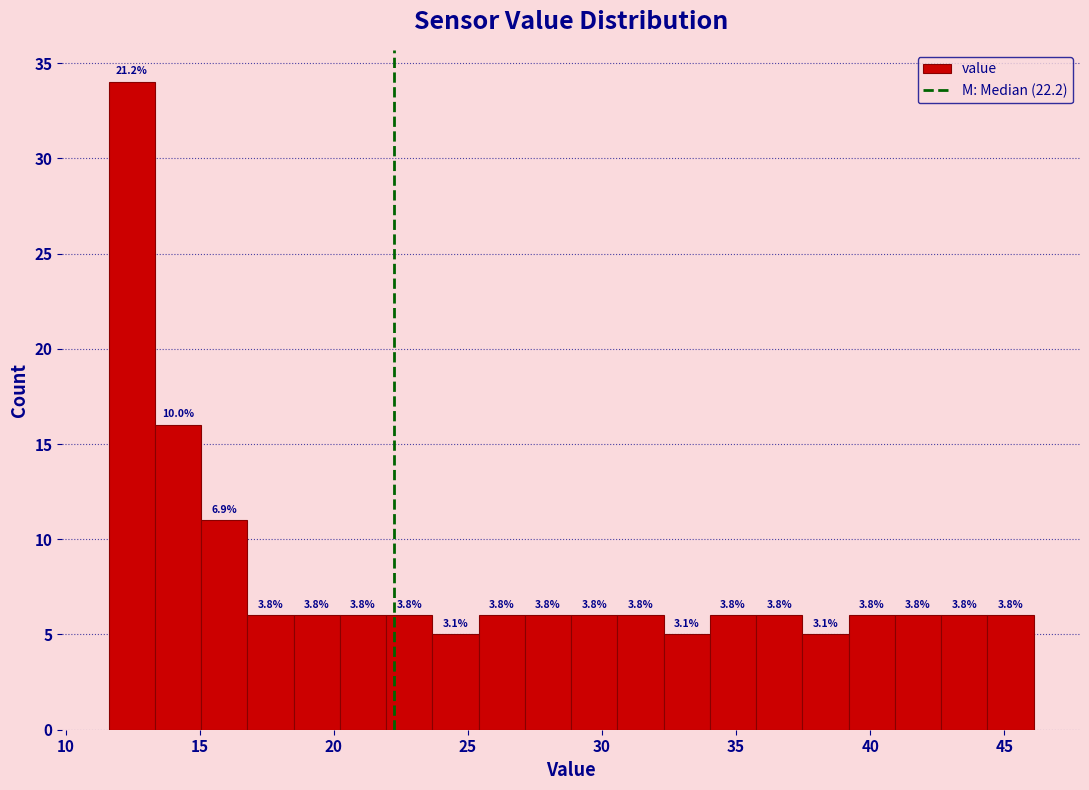

Read against the x-axis, roughly where is the centre of the tallest bar?

12.5